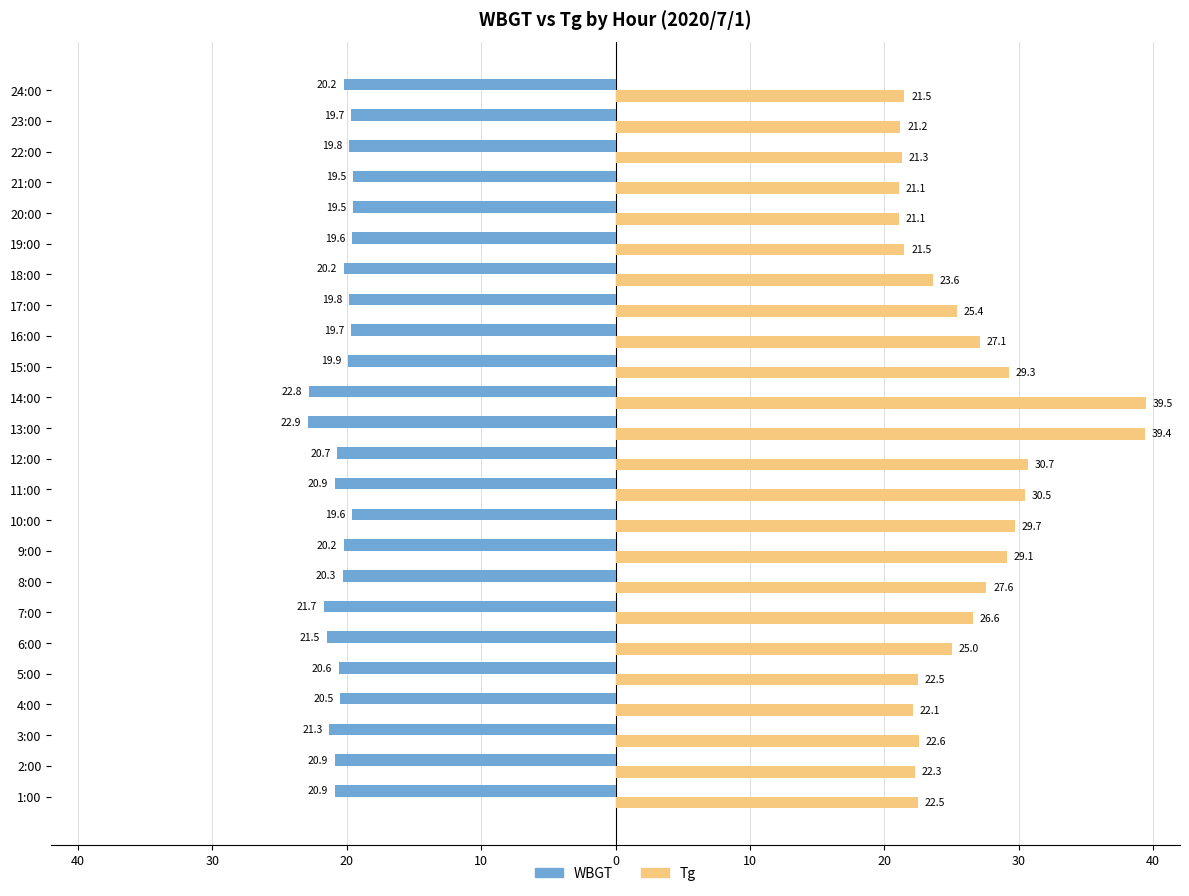

What is the difference between the maximum and minimum values in the Tg series?

18.4